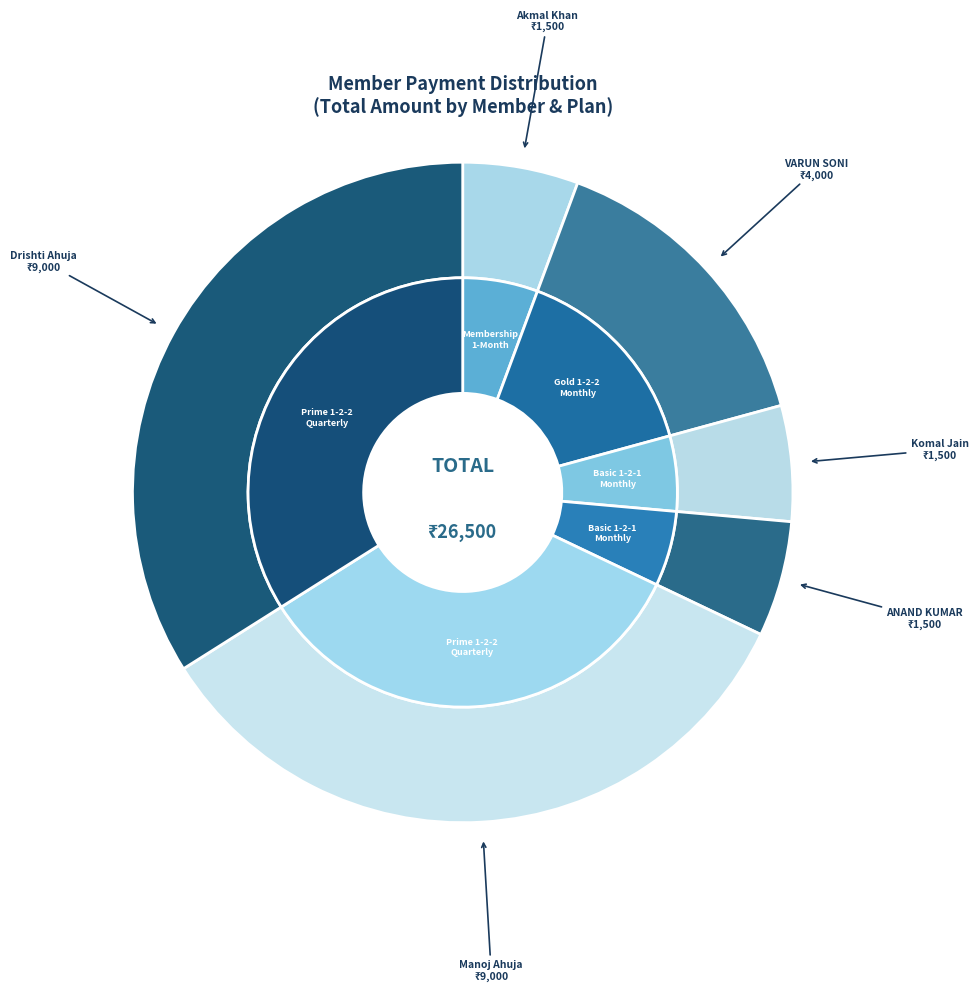

What percentage is the ANAND KUMAR
(YDL-1590392) slice, to the nearest percent?

6%